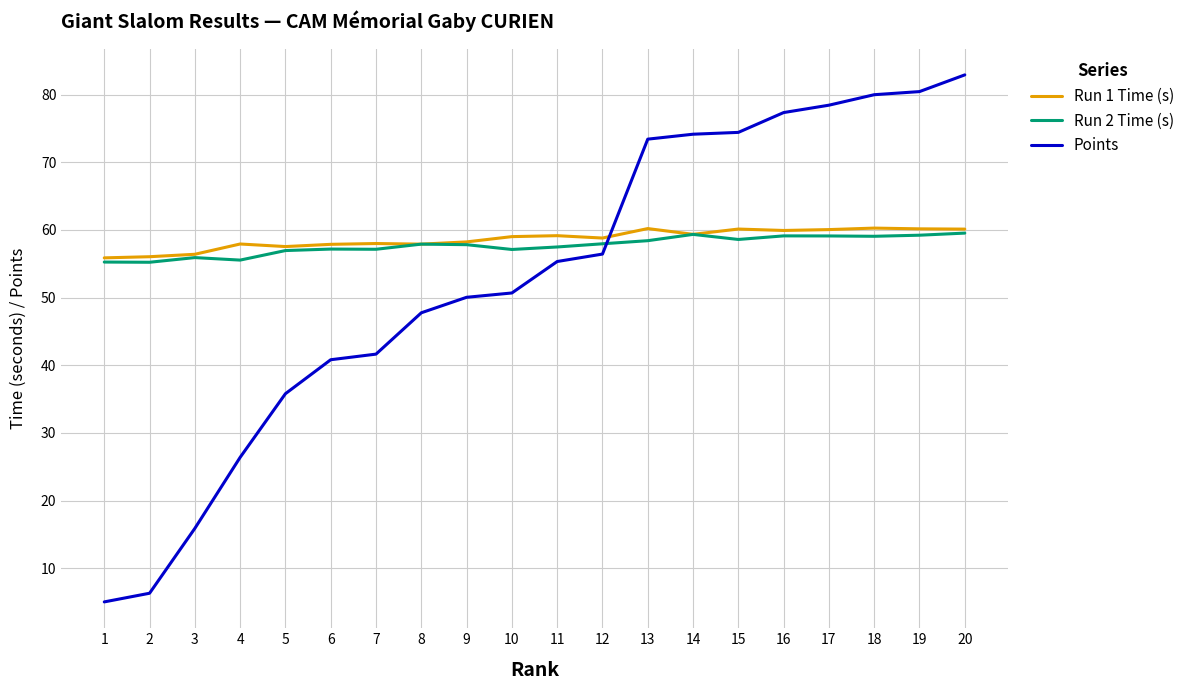

What is the difference between the Points values at 18 and 19?

0.5